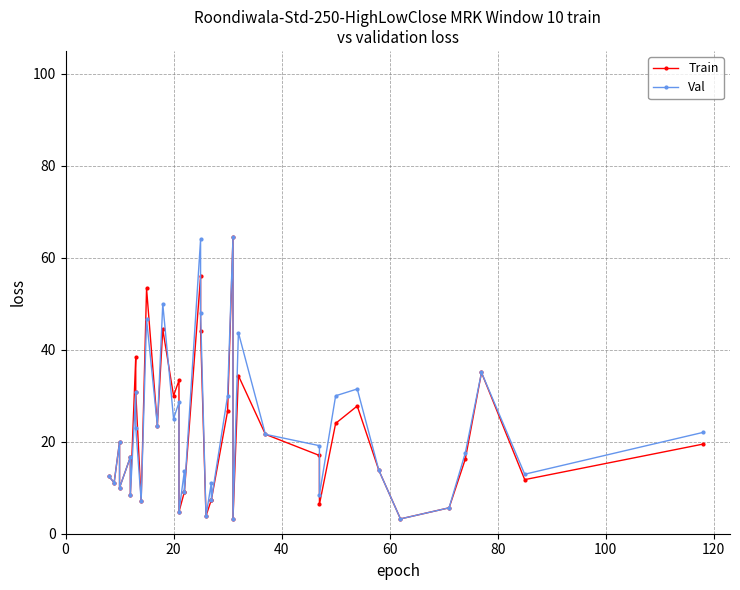

Which series has the widest spread of values?

Train